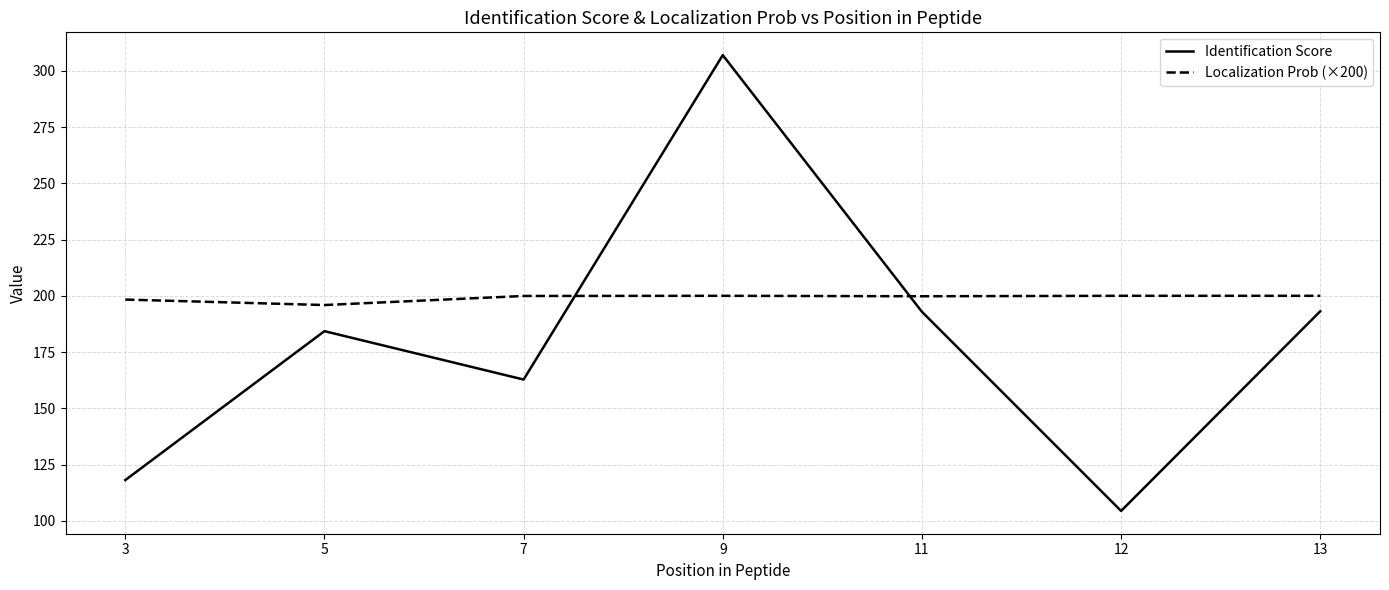

Is the value of Identification Score at 11 greater than the value of Localization Prob (×200) at 3?

No